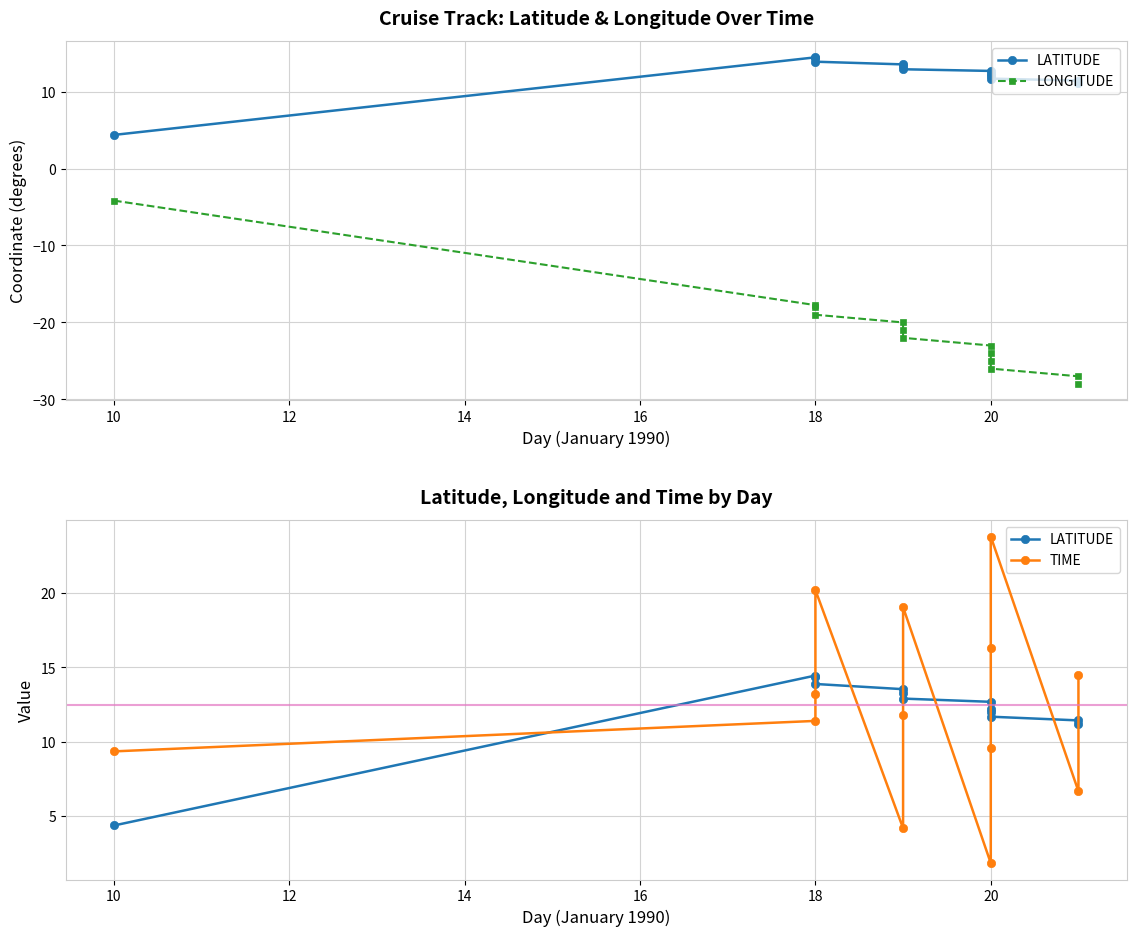

Rank the series by their maximum value, from highest to lowest.

TIME, LATITUDE, LONGITUDE